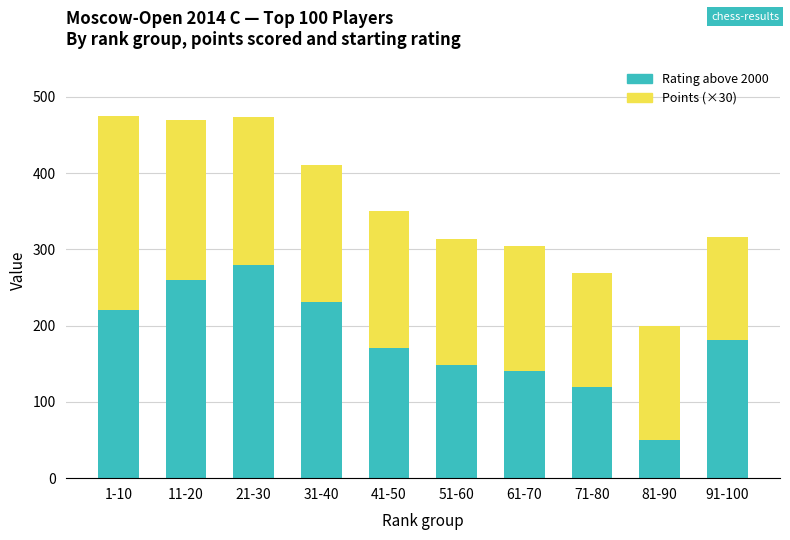

What are all the series names shown in the legend?

Rating above 2000, Points (×30)